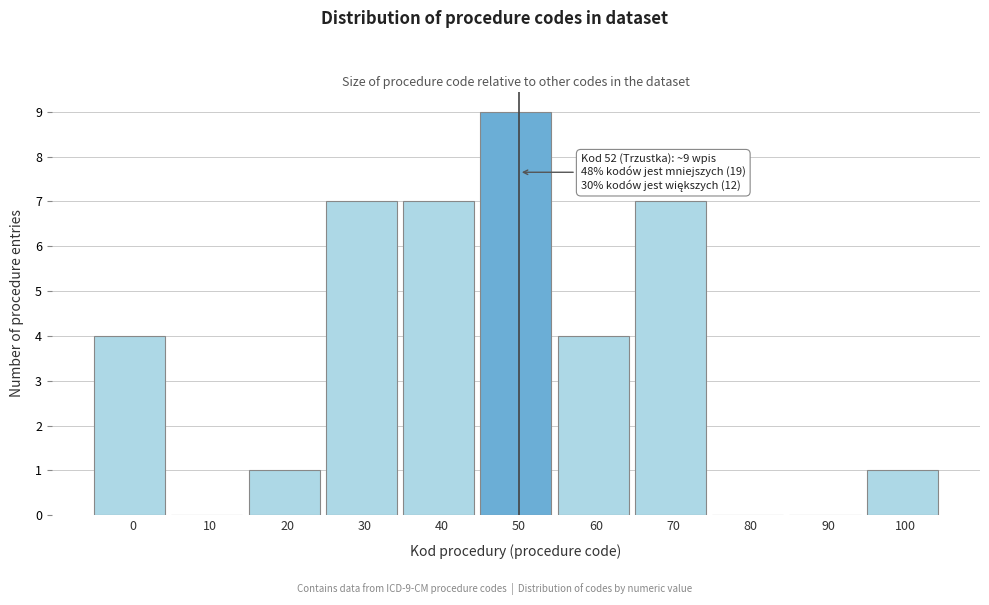

Reading right to left, transcribe all the data shown in this chart.

100=1	90=0	80=0	70=7	60=4	50=9	40=7	30=7	20=1	10=0	0=4